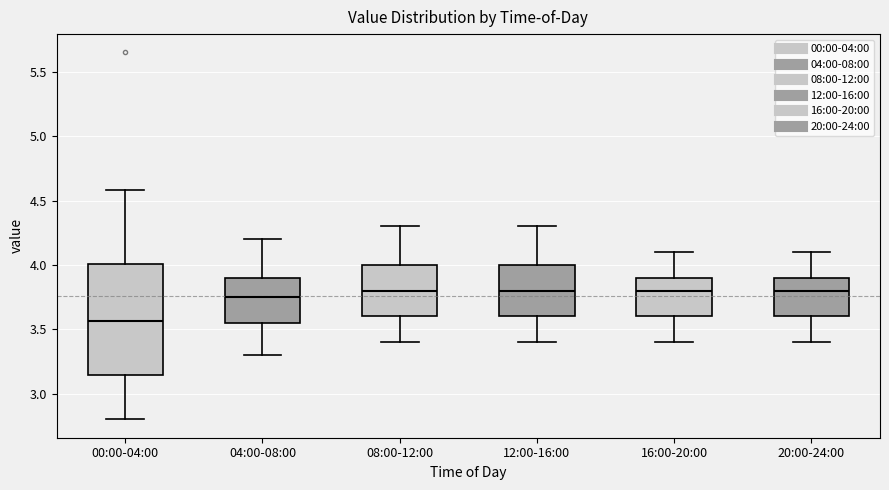

Reading left to right, read every box against the y-axis: the position of its median line, the range the box covers, and the ends of its whiskers. The values are not printed on the chart, so give them approximately, as read against the axis.

00:00-04:00: median 3.55, box 3.15 to 4.00, whiskers 2.80 to 4.60
04:00-08:00: median 3.75, box 3.55 to 3.90, whiskers 3.30 to 4.20
08:00-12:00: median 3.80, box 3.60 to 4.00, whiskers 3.40 to 4.30
12:00-16:00: median 3.80, box 3.60 to 4.00, whiskers 3.40 to 4.30
16:00-20:00: median 3.80, box 3.60 to 3.90, whiskers 3.40 to 4.10
20:00-24:00: median 3.80, box 3.60 to 3.90, whiskers 3.40 to 4.10